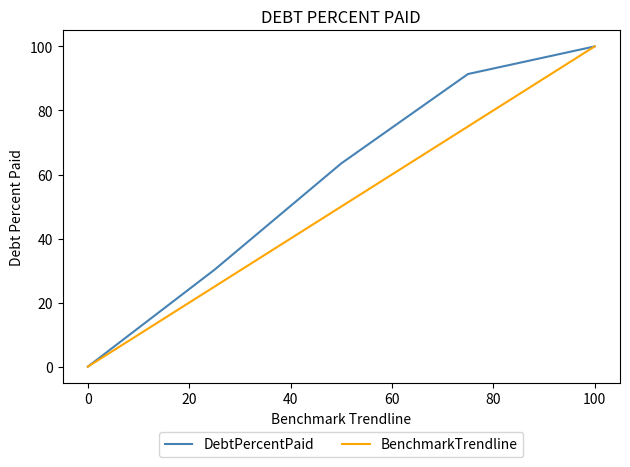

Which series has the largest total across all categories?

DebtPercentPaid